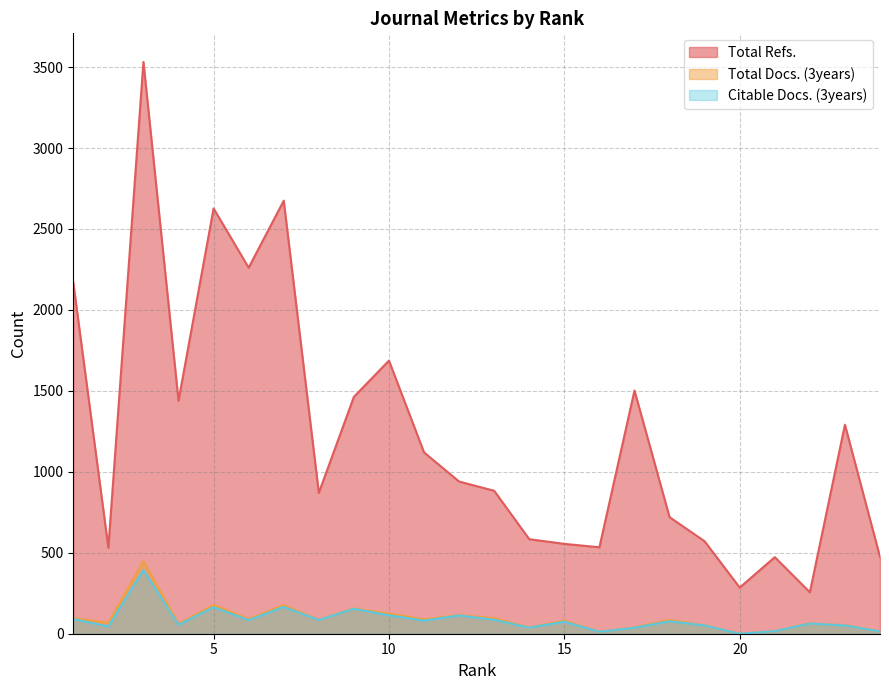

Reading right to left, transcribe all the data shown in this chart.

Total Refs.: 24=474	23=1291	22=256	21=473	20=285	19=571	18=720	17=1502	16=534	15=555	14=584	13=883	12=940	11=1120	10=1687	9=1463	8=870	7=2675	6=2261	5=2627	4=1439	3=3532	2=531	1=2169
Total Docs. (3years): 24=14	23=52	22=64	21=16	20=0	19=51	18=86	17=39	16=12	15=81	14=39	13=96	12=115	11=89	10=124	9=156	8=86	7=177	6=91	5=178	4=61	3=448	2=68	1=96
Citable Docs. (3years): 24=14	23=51	22=63	21=16	20=0	19=51	18=77	17=37	16=12	15=74	14=38	13=86	12=113	11=81	10=114	9=154	8=85	7=166	6=84	5=164	4=55	3=394	2=45	1=91